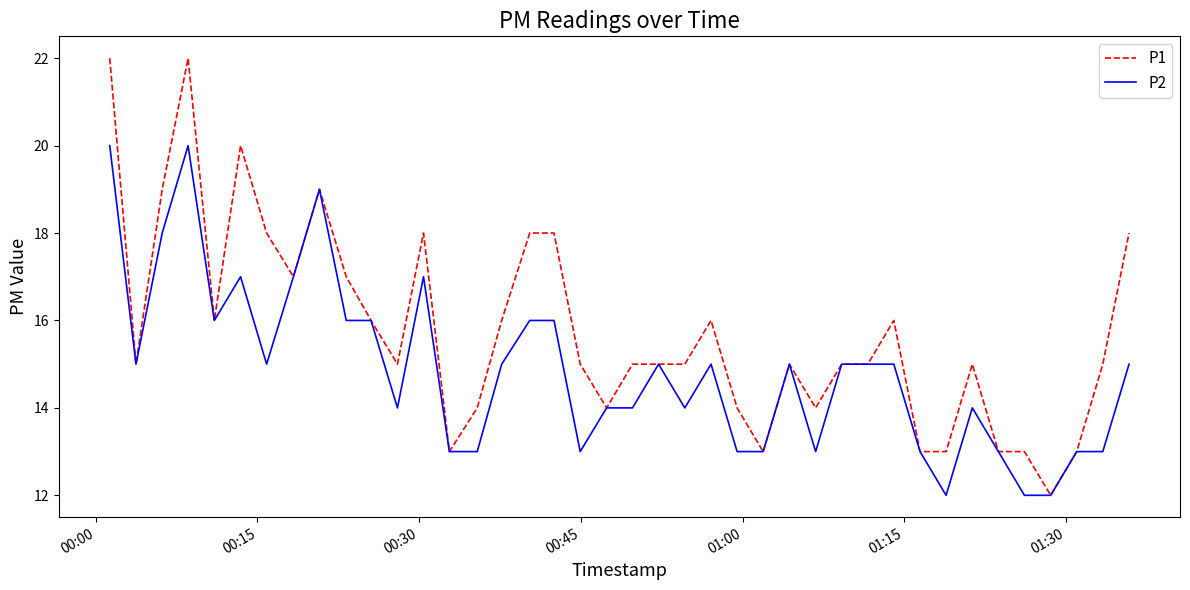

What is the minimum value for P1?

12